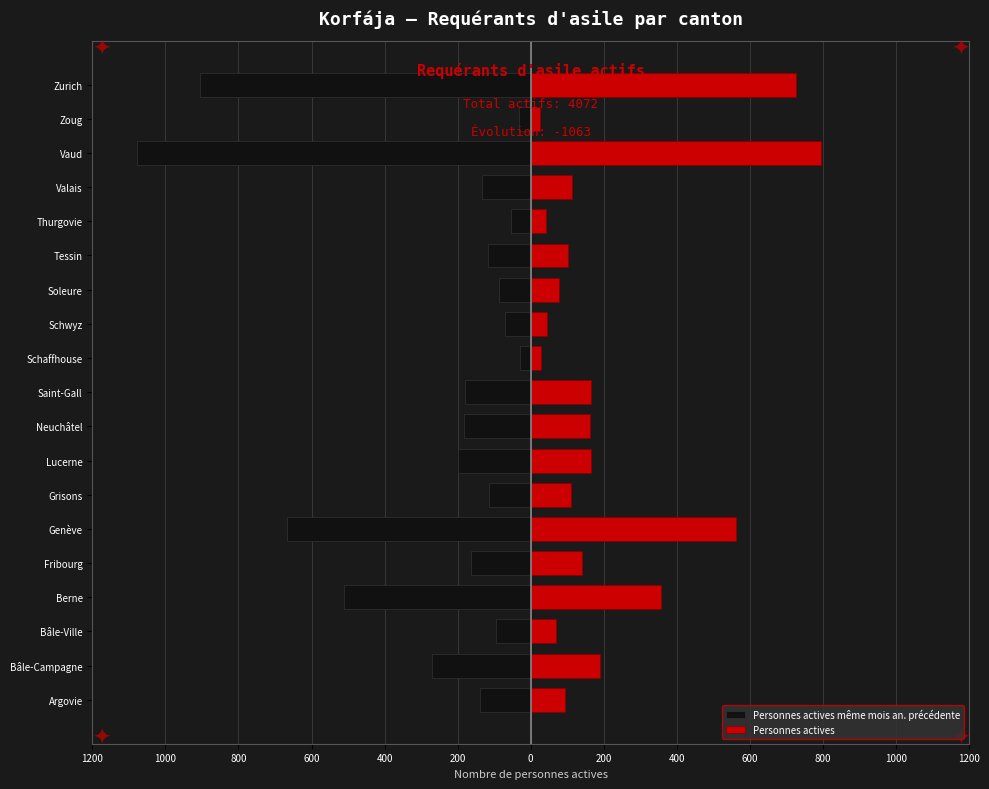

How many bars are there in total?

38